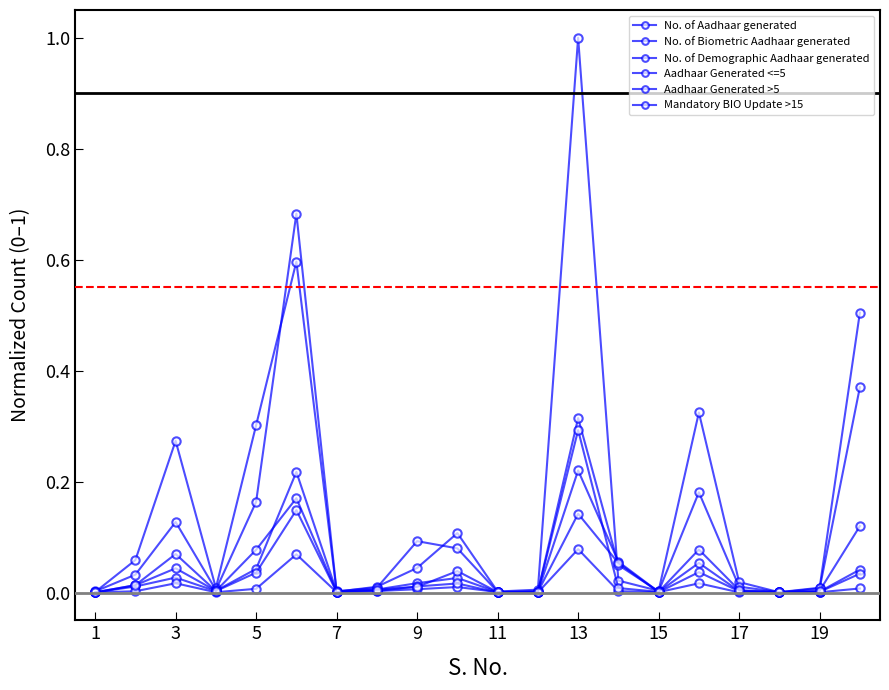

How many distinct data groups are displayed?

6